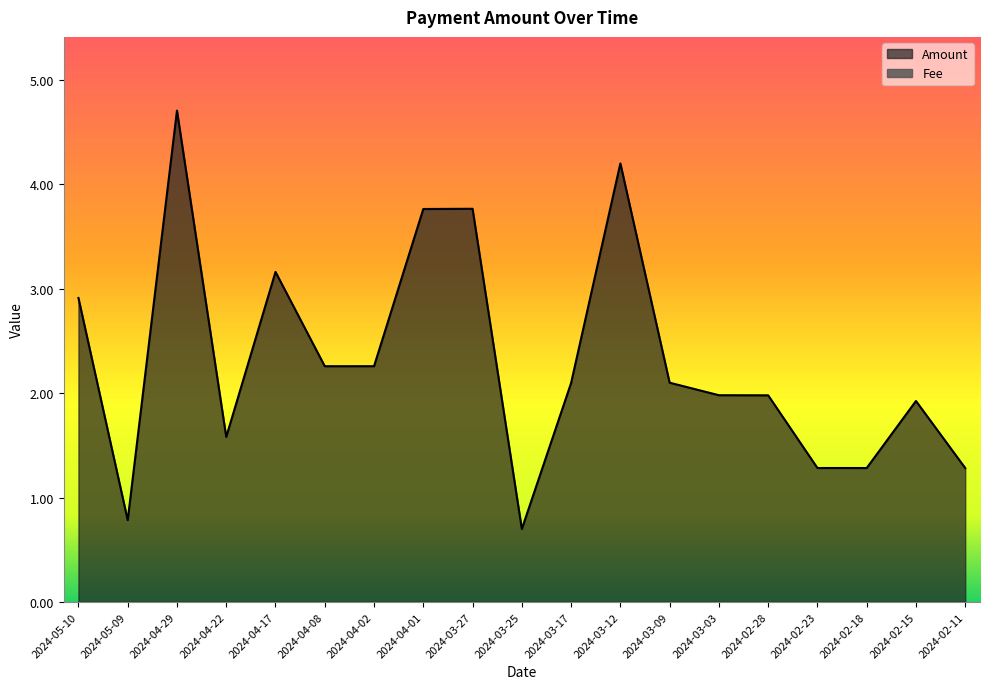

Rank the categories by value from lowest to highest.

2024-03-25, 2024-05-09, 2024-02-11, 2024-02-18, 2024-02-23, 2024-04-22, 2024-02-15, 2024-02-28, 2024-03-03, 2024-03-17, 2024-03-09, 2024-04-08, 2024-04-02, 2024-05-10, 2024-04-17, 2024-04-01, 2024-03-27, 2024-03-12, 2024-04-29